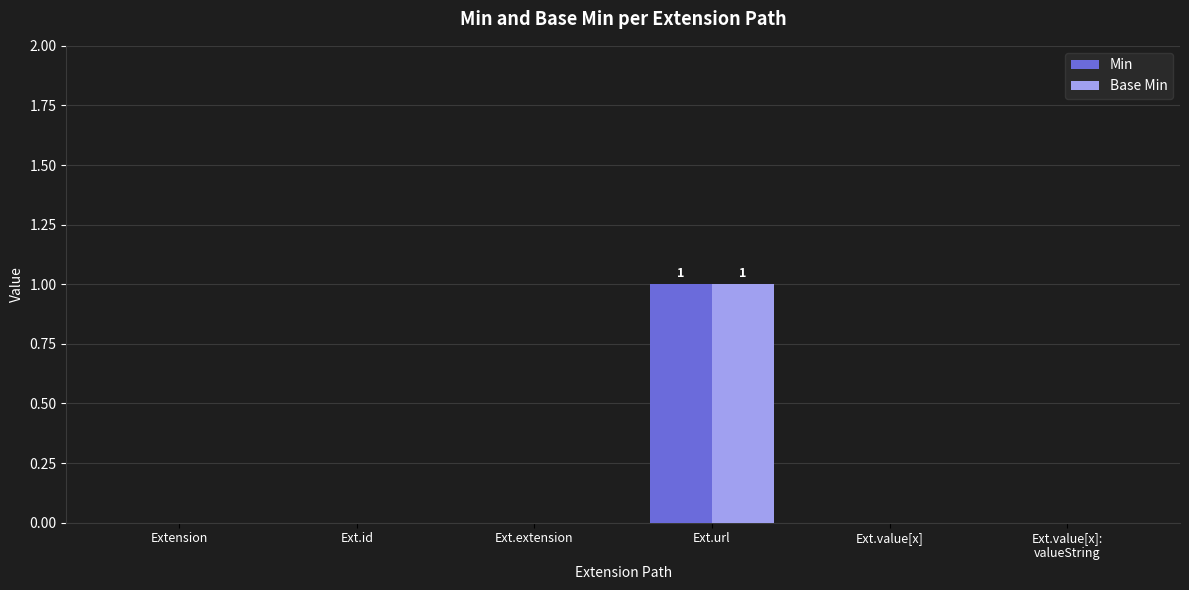

Which category has the highest value in the Min series?

Ext.url